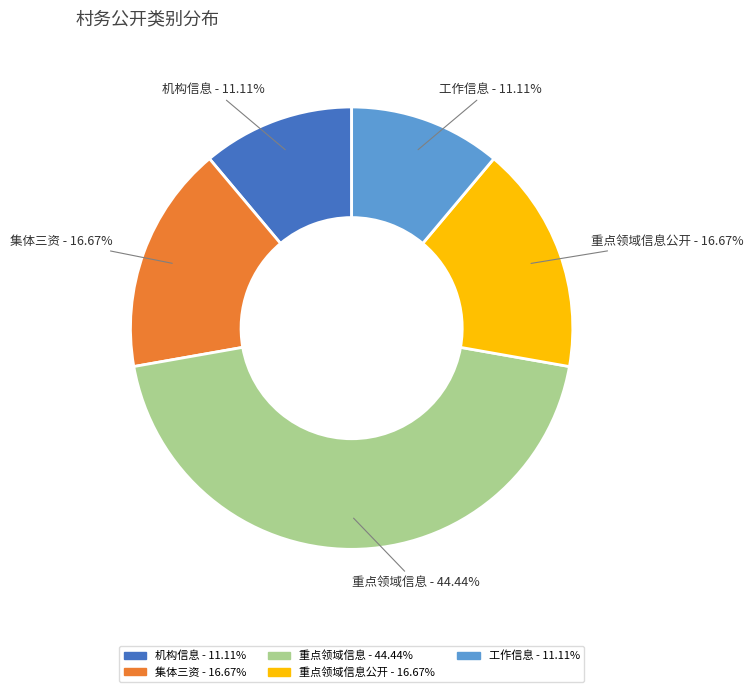

True or false: 工作信息 accounts for 11% of the total.

True